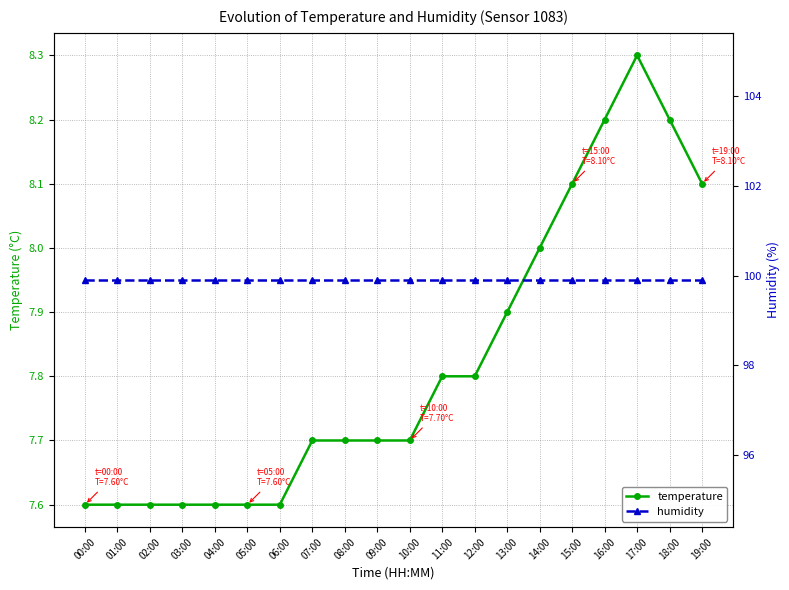

Does the chart have visible grid lines?

Yes